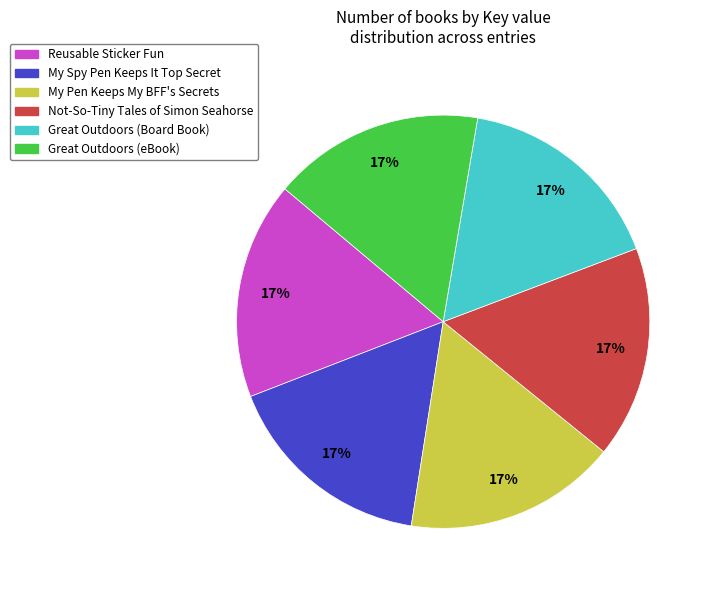

To the nearest percent, what is the average slice percentage?

17%